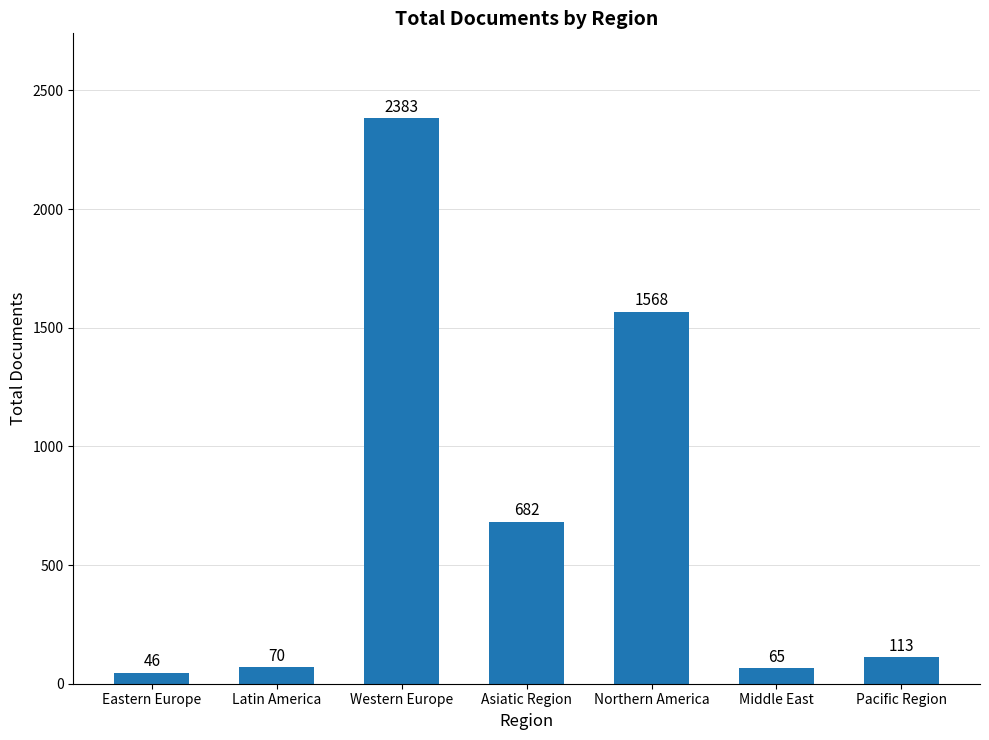

Reading left to right, transcribe all the data shown in this chart.

Eastern Europe=46	Latin America=70	Western Europe=2383	Asiatic Region=682	Northern America=1568	Middle East=65	Pacific Region=113